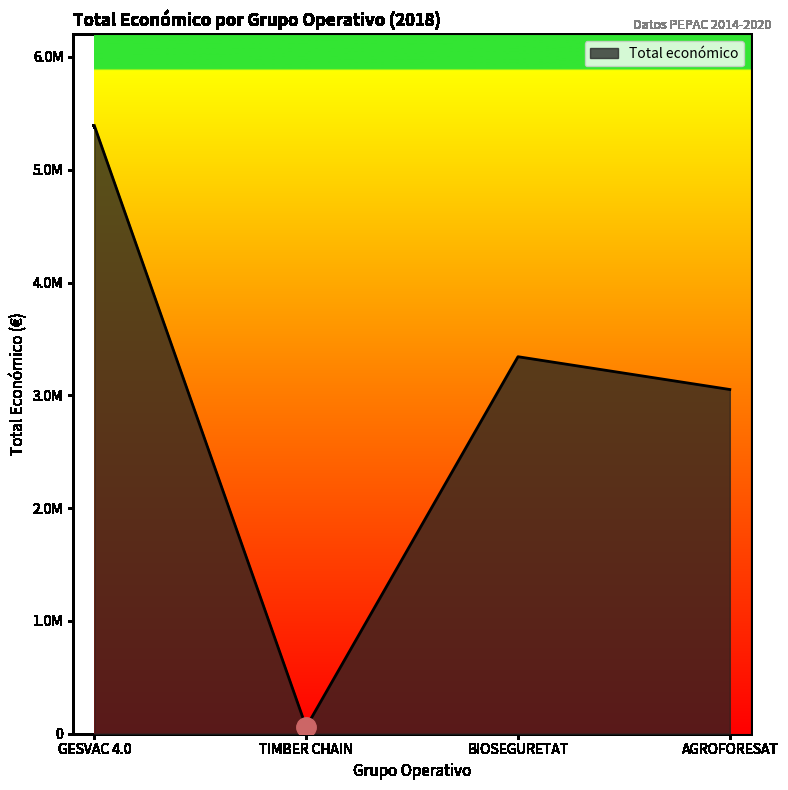

Reading left to right, what are all the values shown in this chart?

GESVAC 4.0=5390598	TIMBER CHAIN=58680	BIOSEGURETAT=3342252	AGROFORESAT=3051573